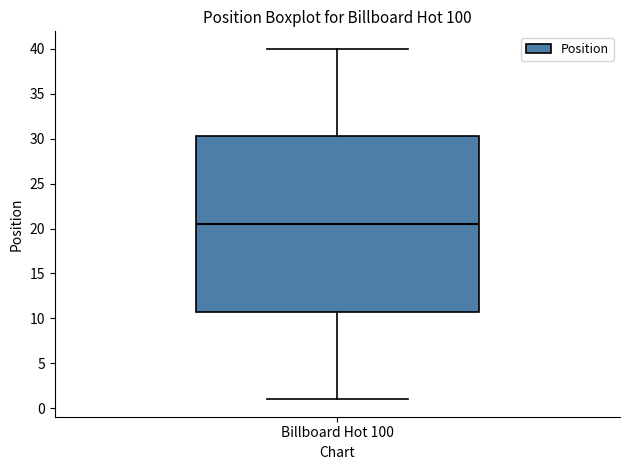

Transcribe this box plot: give where the median line is, the range the box spans, and where the two whiskers end, as read against the y-axis. The values are not printed on the chart, so give them approximately, as read against the axis.

median 20.5, box 11.0 to 30.5, whiskers 1.0 to 40.0